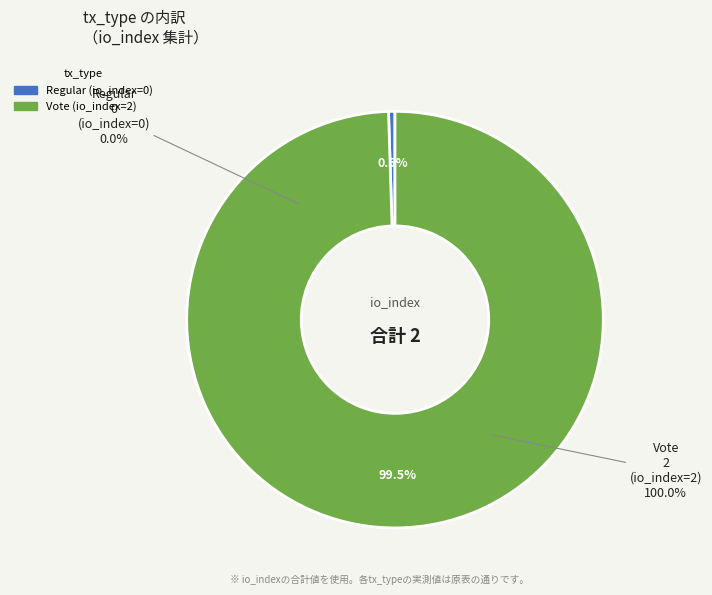

To the nearest percent, what is the difference between the Regular and Vote slice percentages?

100%